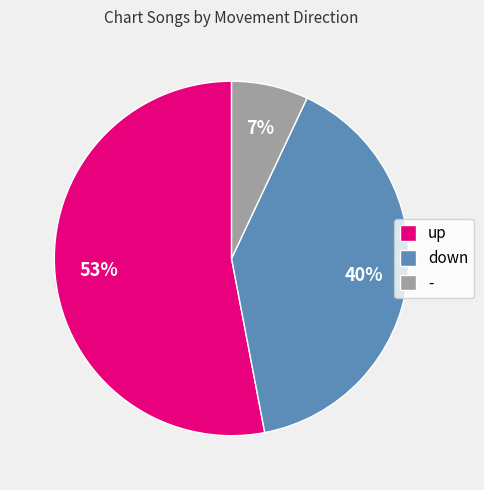

What percentage is the down slice, to the nearest percent?

40%